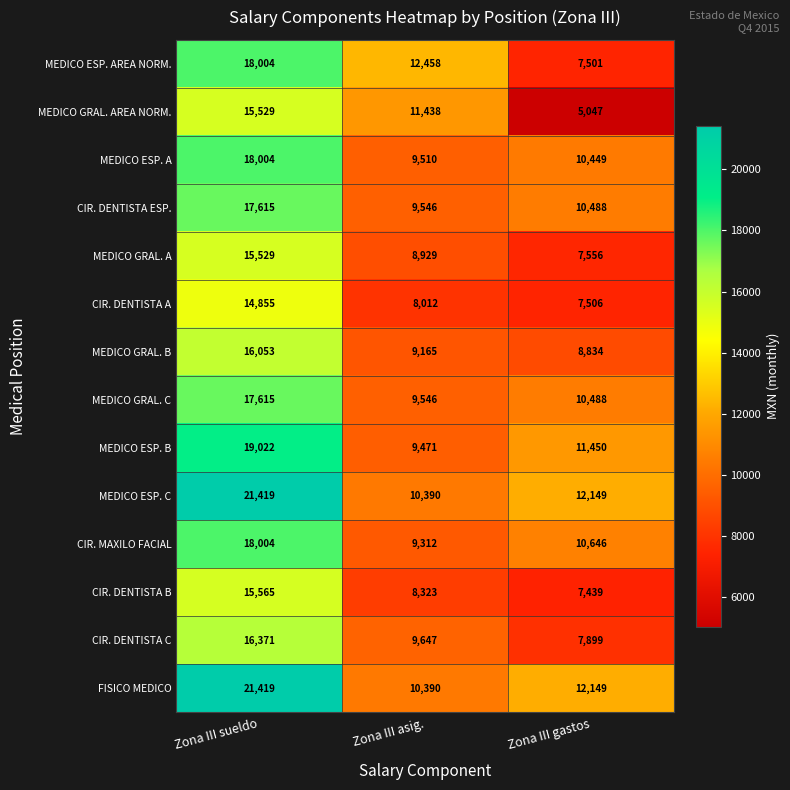

List the labels in order of FISICO MEDICO value, smallest first.

Zona III asig., Zona III gastos, Zona III sueldo